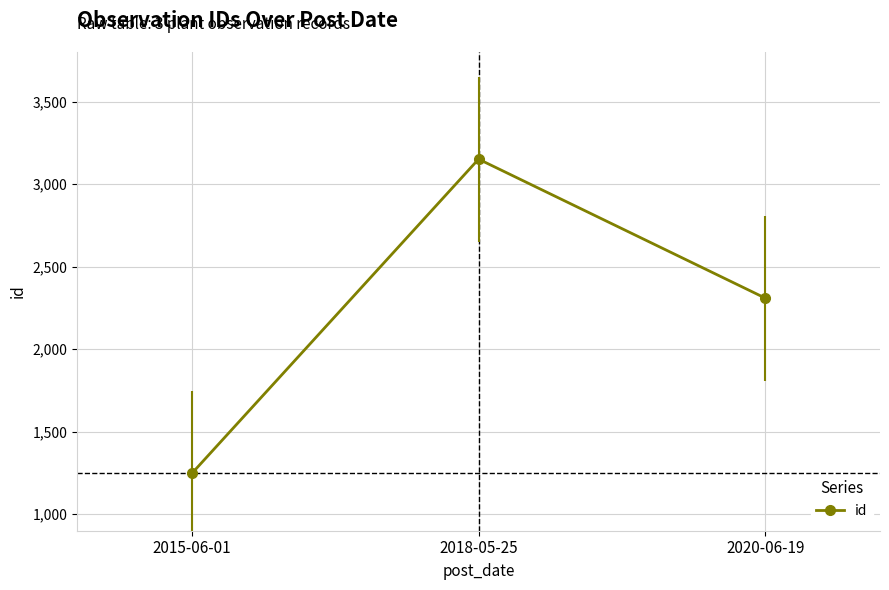

What is the average value?

2236